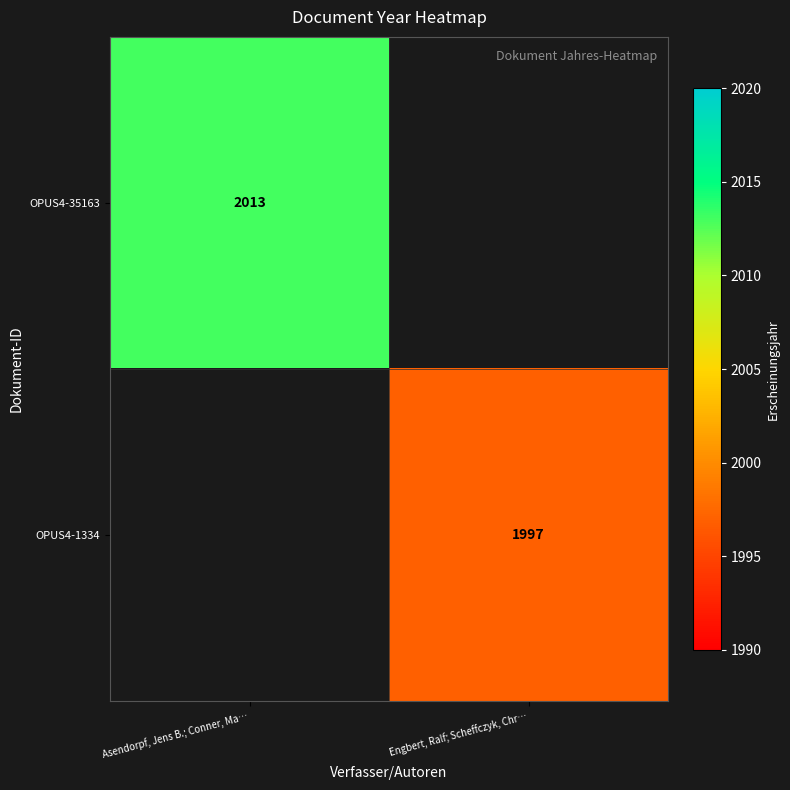

True or false: OPUS4-1334 has a value of 1144 at Engbert, Ralf; Scheffczyk, Chr….

False